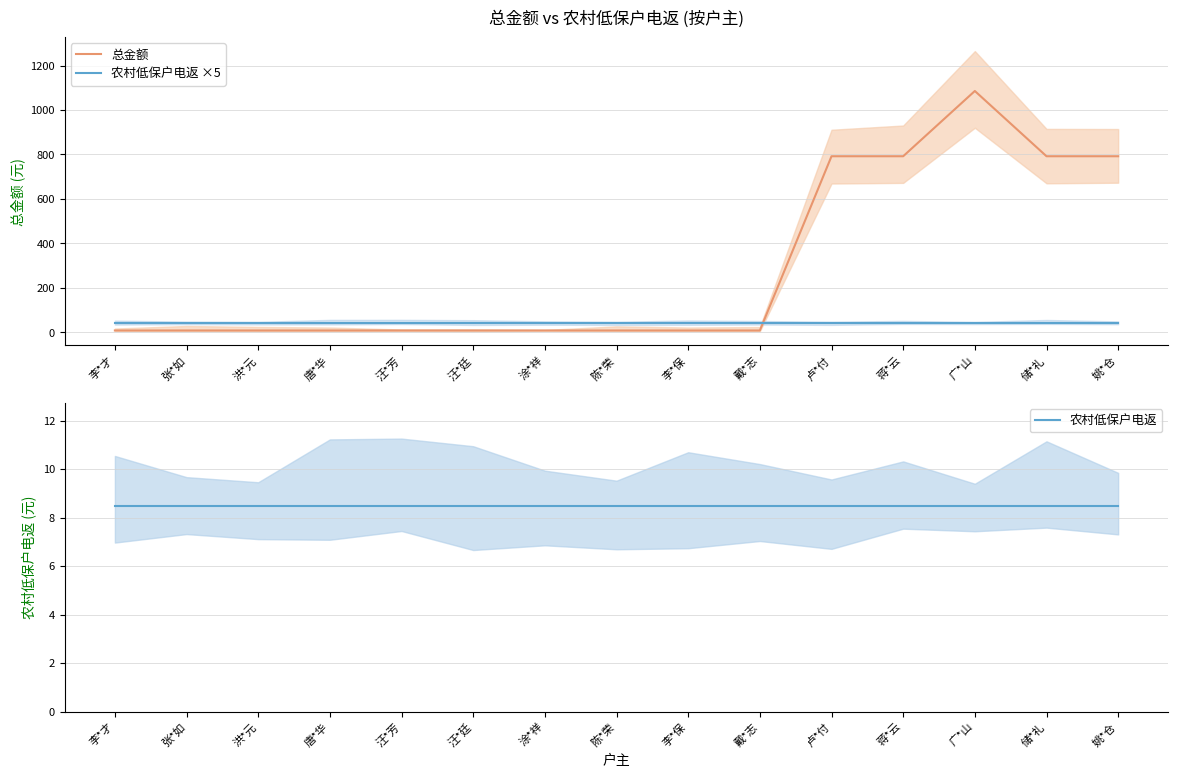

At which label does 总金额 reach its peak?

广*山